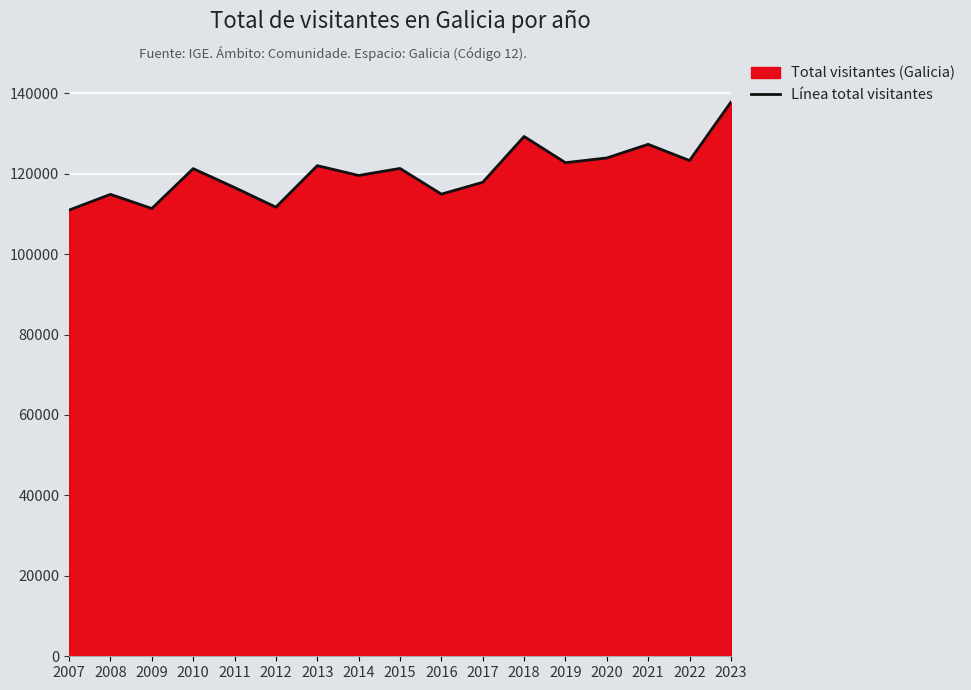

How many data points are less than 121246?

8